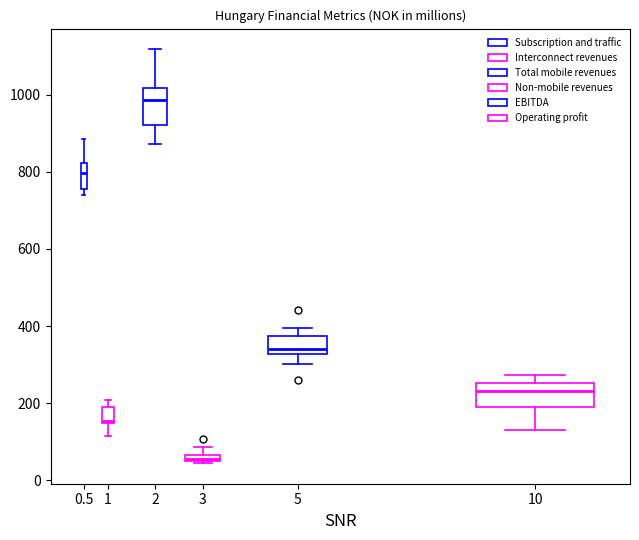

Which box's median line is the highest?

2